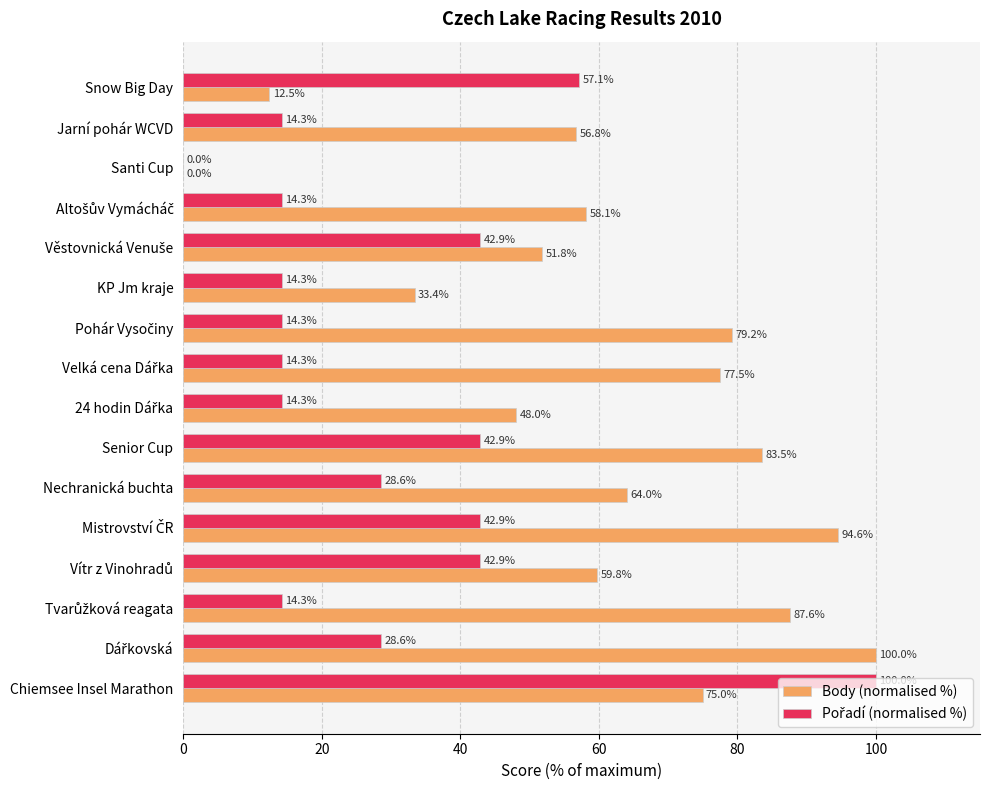

Is it true that Body (normalised %) equals 25.1 at Nechranická buchta?

False